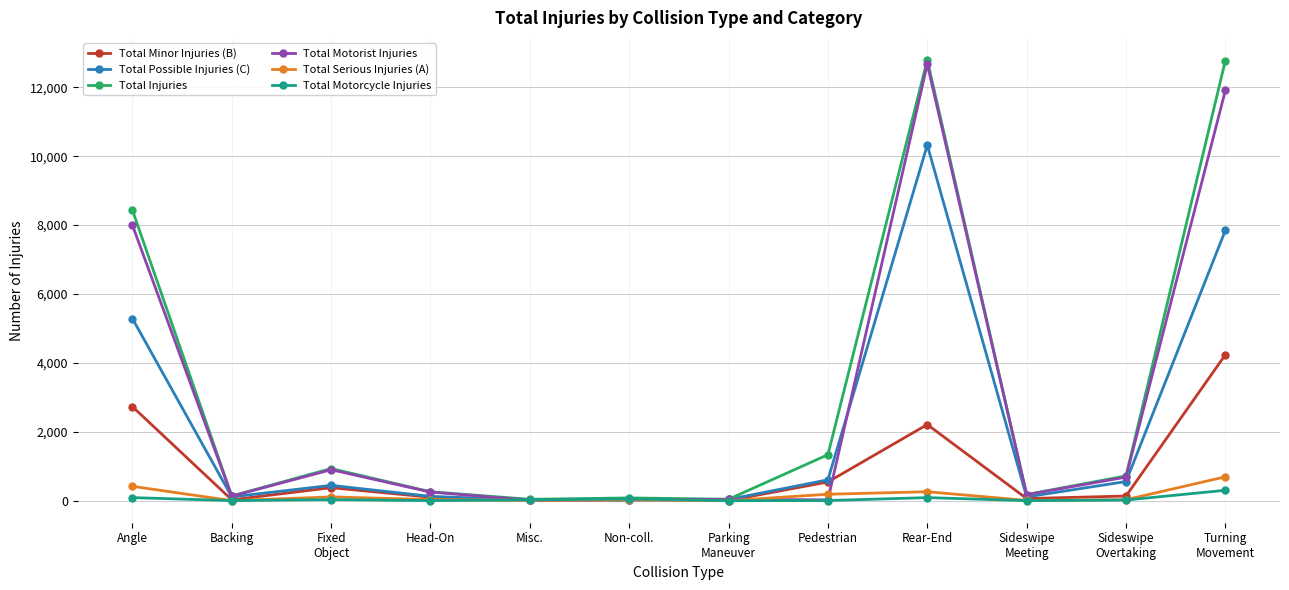

Which series has the largest range (max minus min)?

Total Injuries